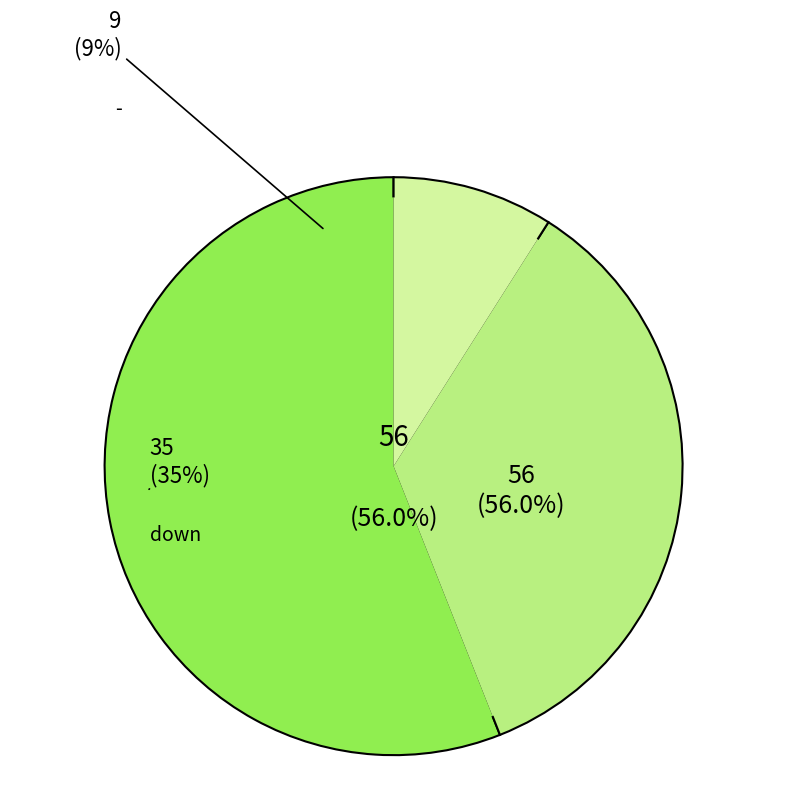

Which category has the smallest portion of the pie?

-